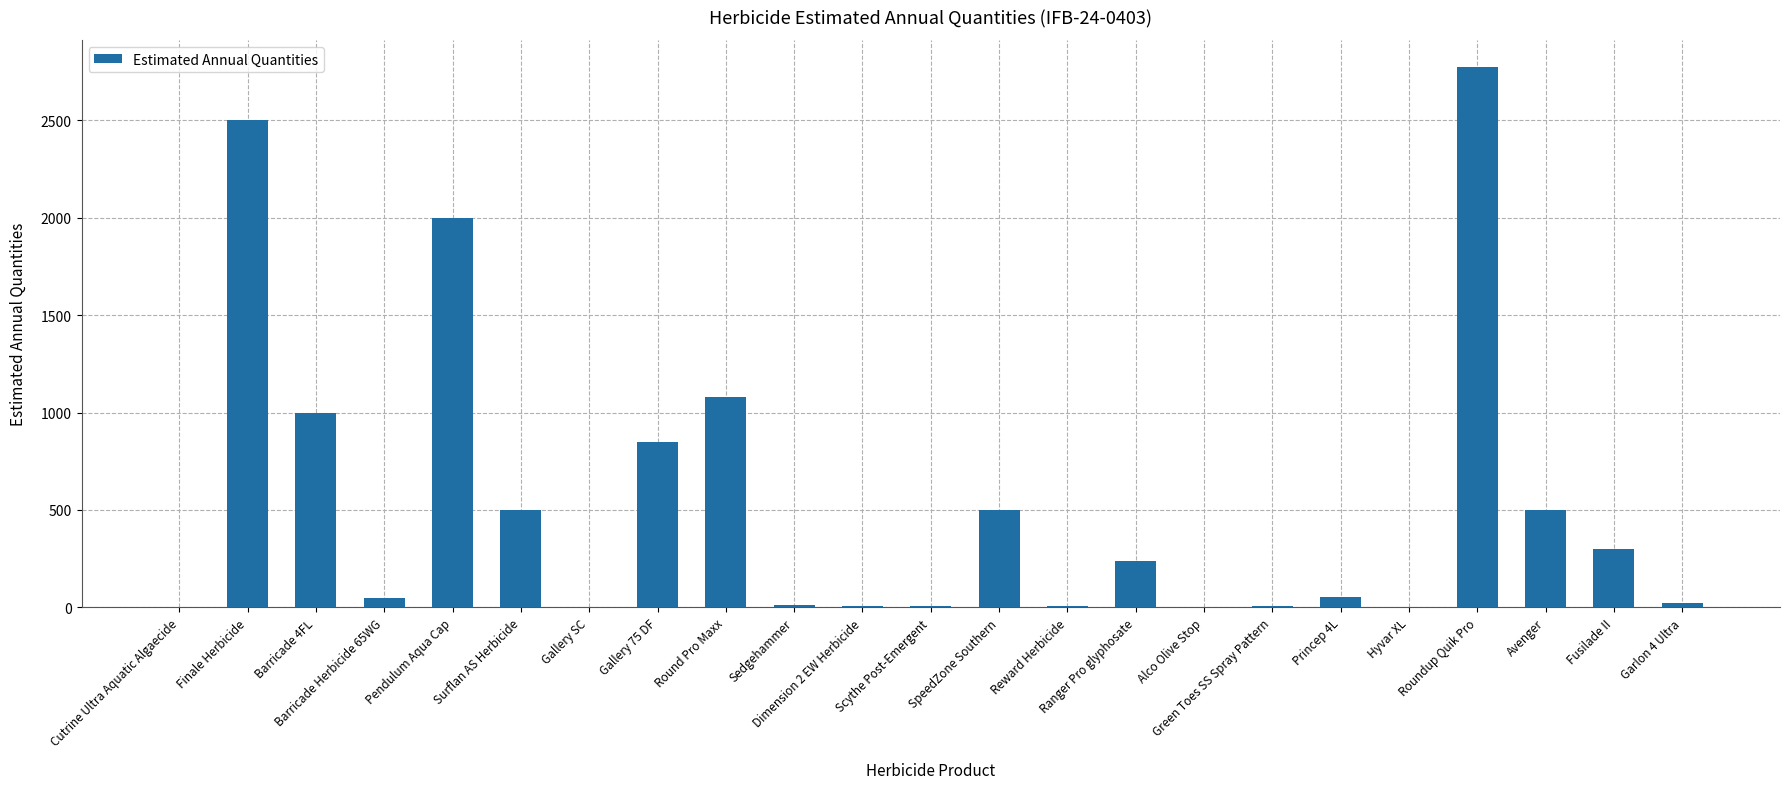

True or false: the data shows 2774 at Roundup Quik Pro.

True